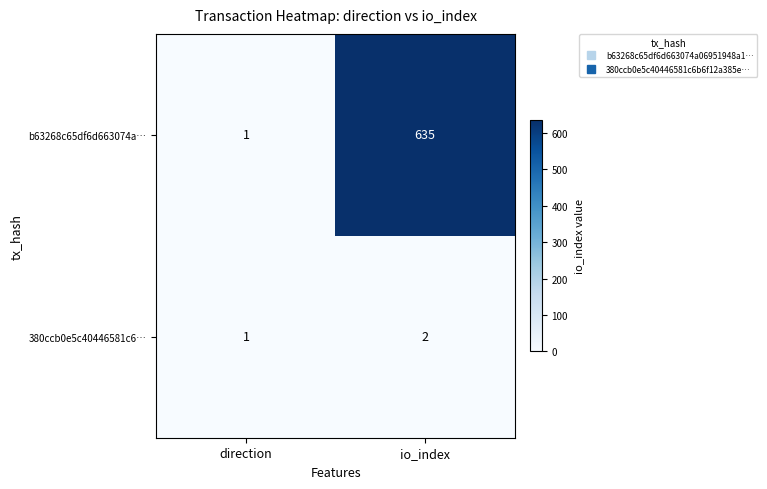

True or false: 380ccb0e5c40446581c6… has a value of 3 at io_index.

False